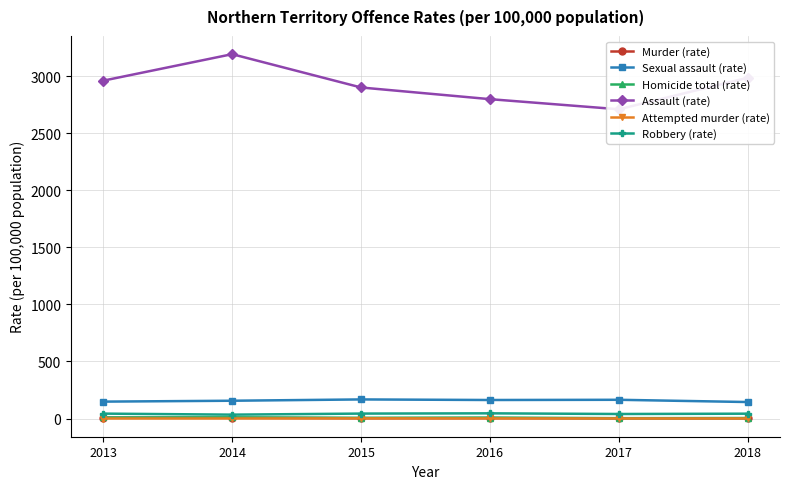

At which label does Robbery (rate) reach its minimum?

2014